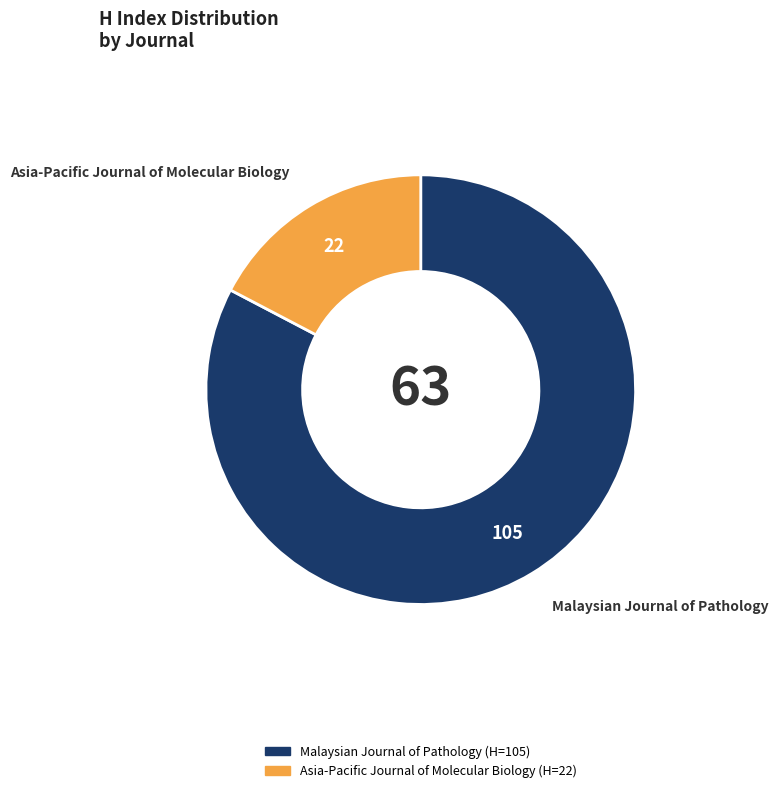

Approximately how many times larger is the value at Malaysian Journal of Pathology compared to Asia-Pacific Journal of Molecular Biology?

4.8